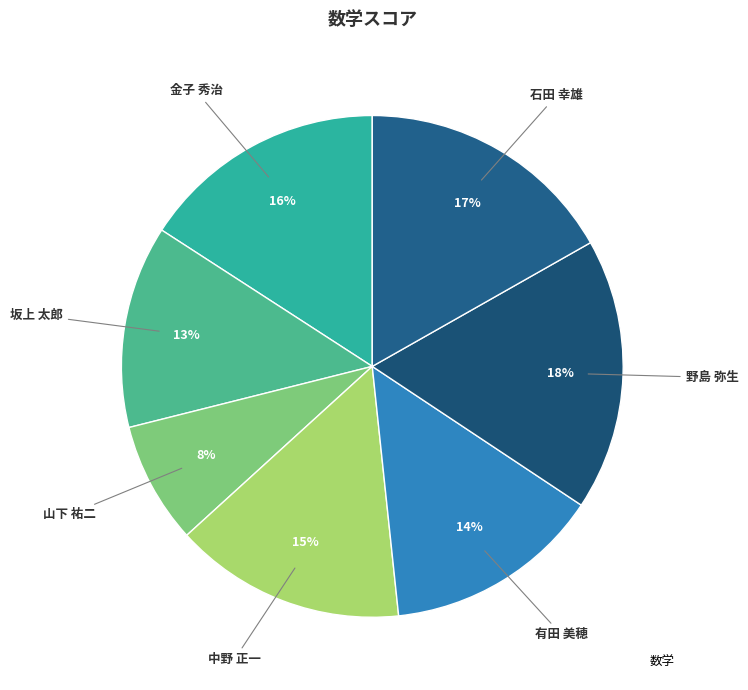

How many segments does this pie chart have?

7